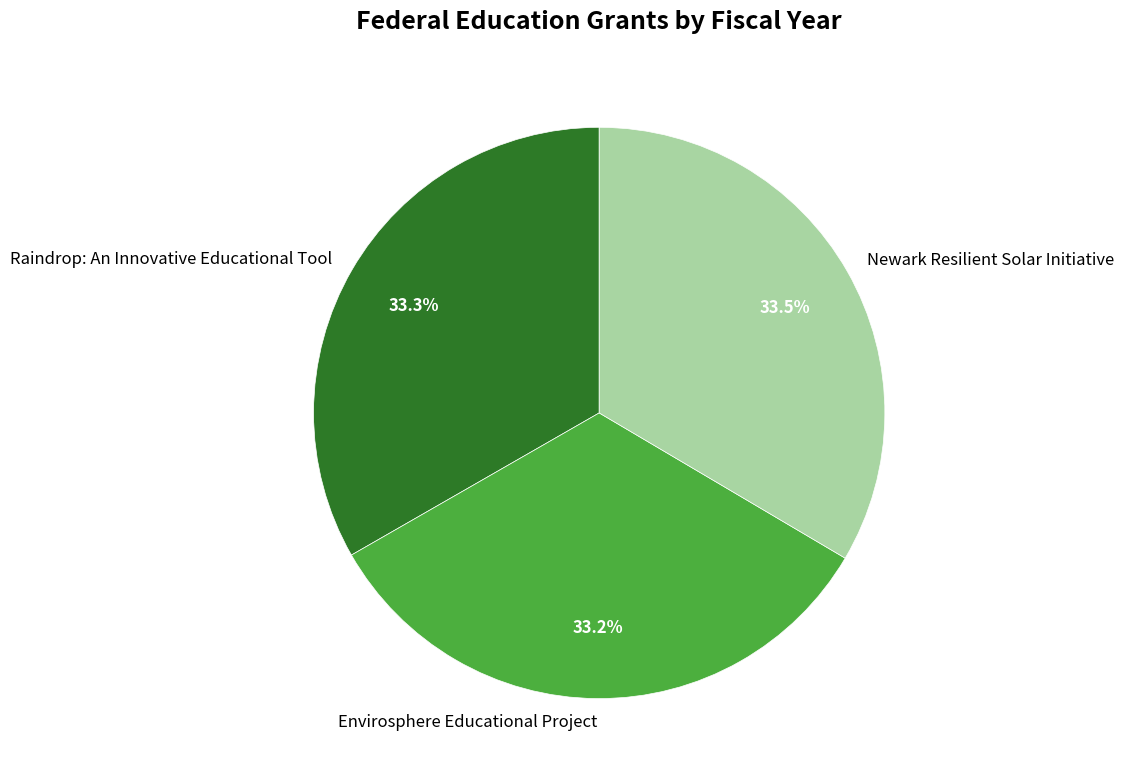

Approximately how many times larger is the value at Envirosphere Educational Project compared to Newark Resilient Solar Initiative?

1.0